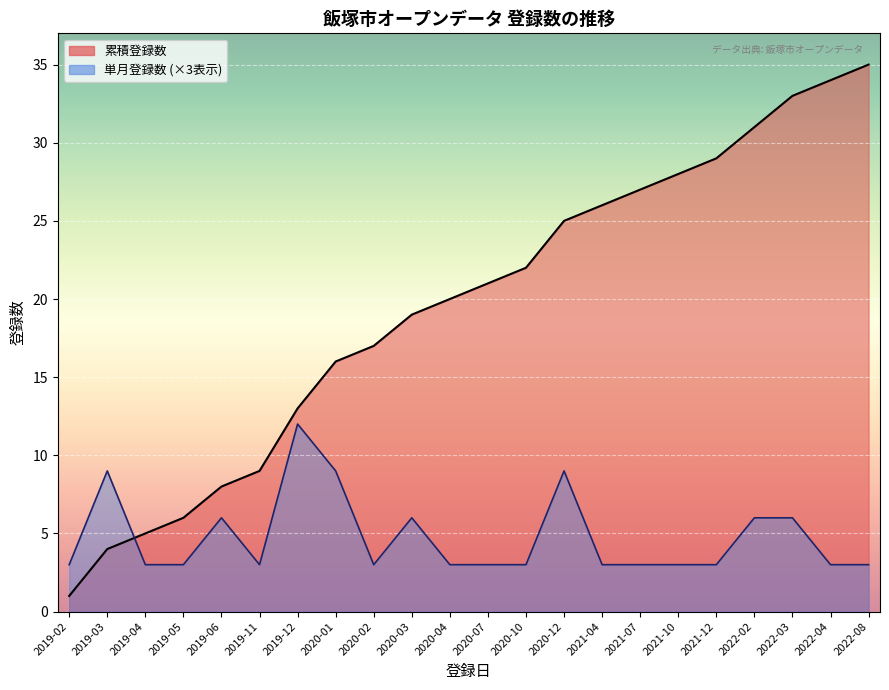

Which series has the largest total across all categories?

累積登録数